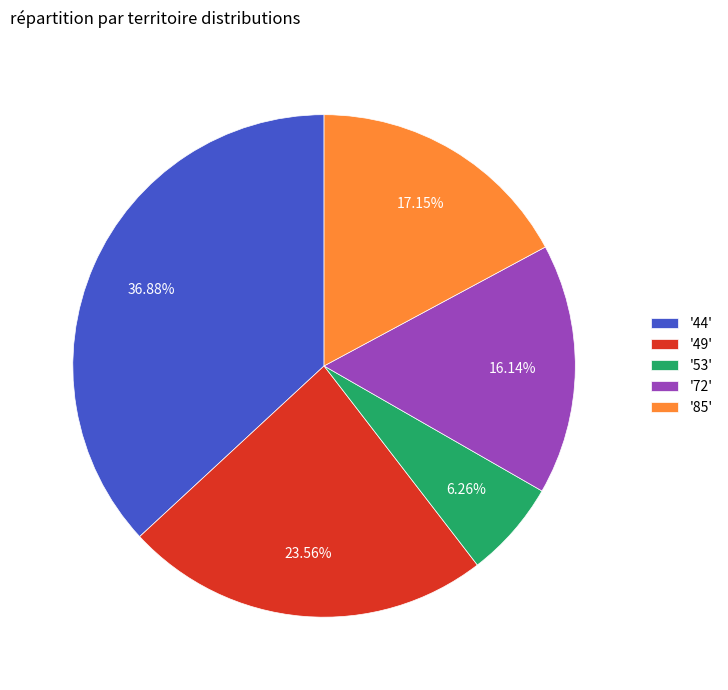

Combined, do '44' and '49' account for over 50%?

Yes